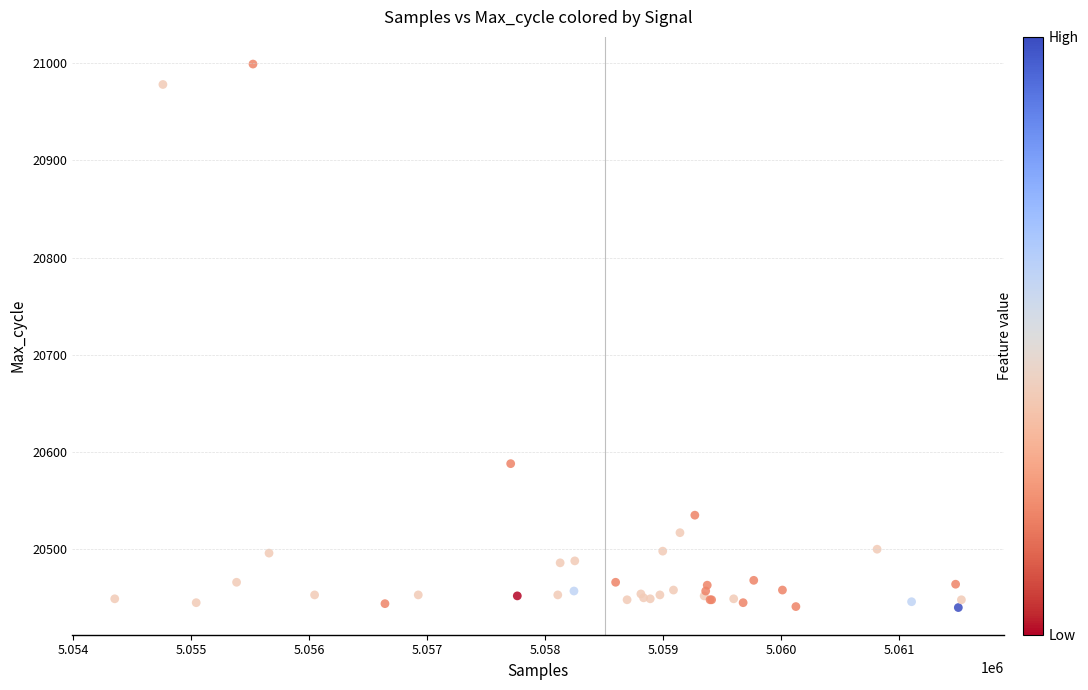

What Y value in the scatter plot is closest to 20719?

20588